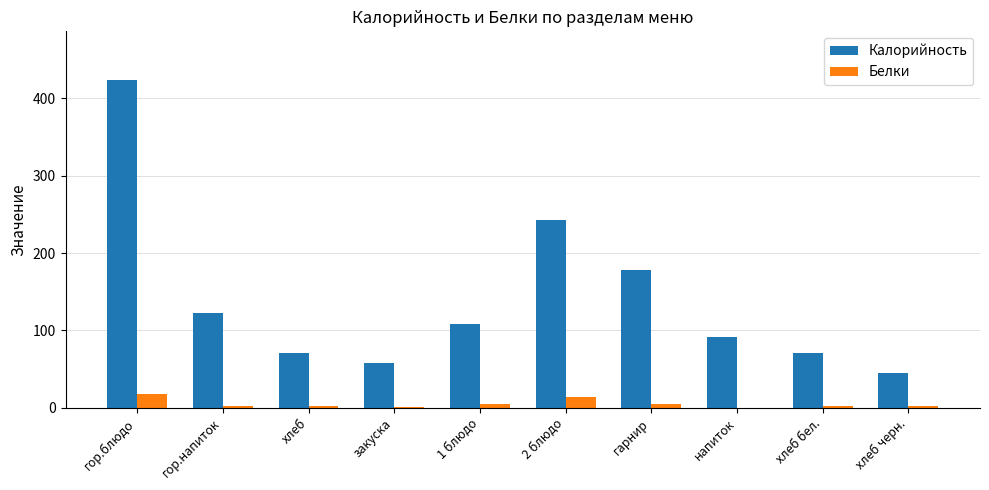

Are the bars grouped side by side (vs. stacked)?

Yes